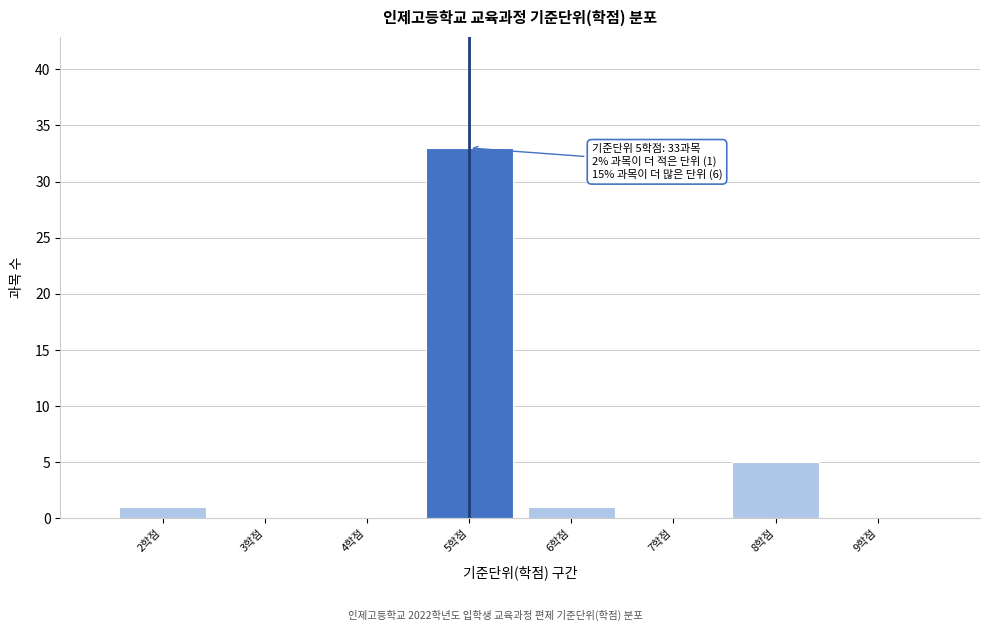

Which range on the x-axis has the tallest bar?

4.5 to 5.5